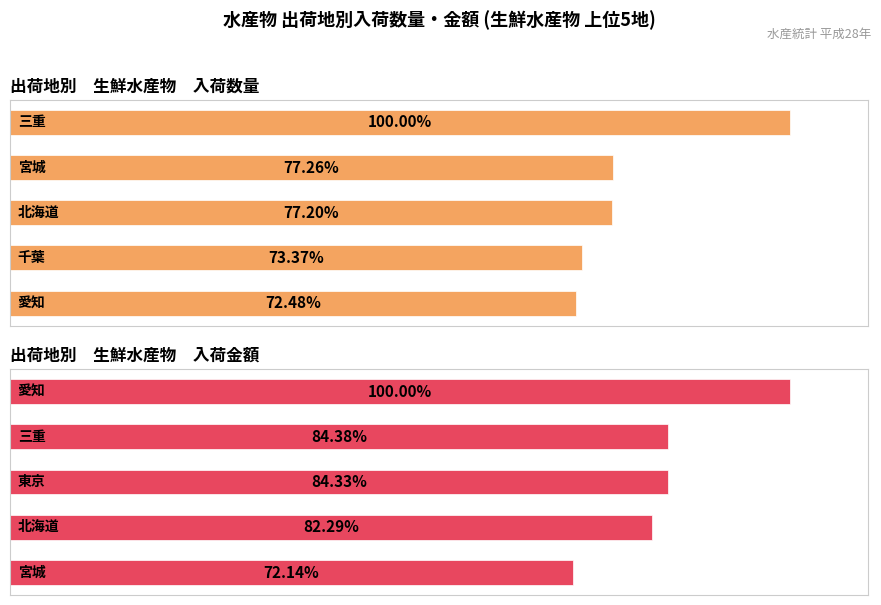

What is the value of the 金額(千円) bar at the 4th from the left?

0.8